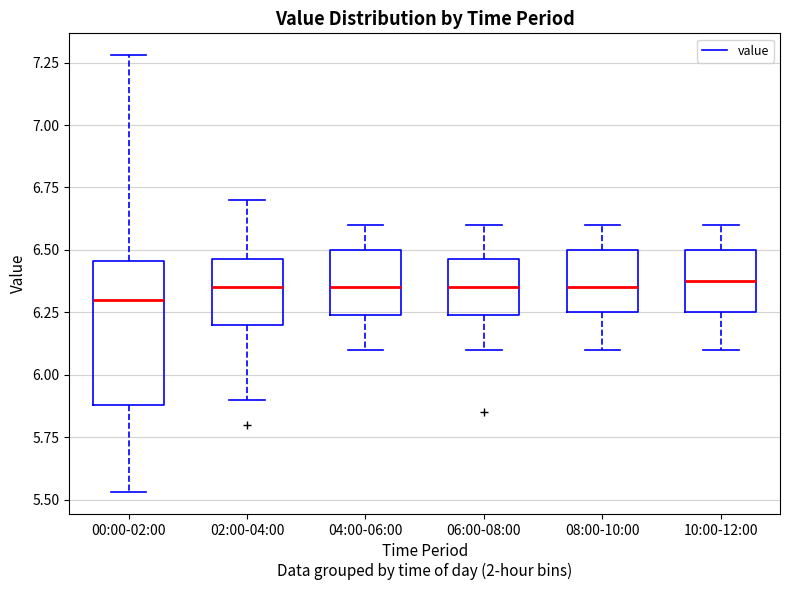

Reading left to right, read every box against the y-axis: the position of its median line, the range the box covers, and the ends of its whiskers. The values are not printed on the chart, so give them approximately, as read against the axis.

00:00-02:00: median 6.30, box 5.90 to 6.45, whiskers 5.55 to 7.30
02:00-04:00: median 6.35, box 6.20 to 6.45, whiskers 5.90 to 6.70
04:00-06:00: median 6.35, box 6.25 to 6.50, whiskers 6.10 to 6.60
06:00-08:00: median 6.35, box 6.25 to 6.45, whiskers 6.10 to 6.60
08:00-10:00: median 6.35, box 6.25 to 6.50, whiskers 6.10 to 6.60
10:00-12:00: median 6.40, box 6.25 to 6.50, whiskers 6.10 to 6.60